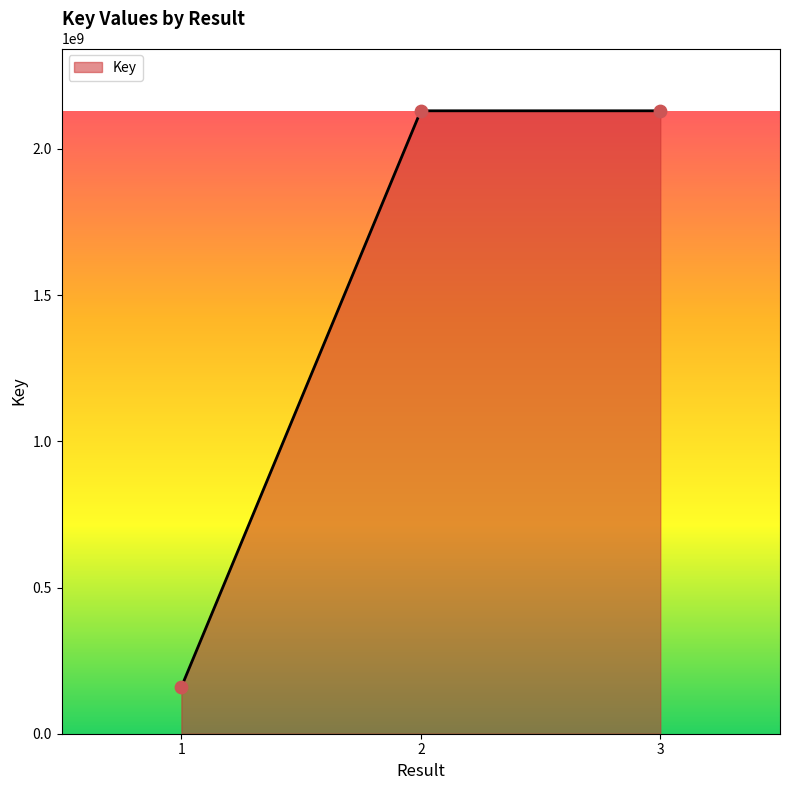

What is the change in value from 1 to 2?

+1970578630